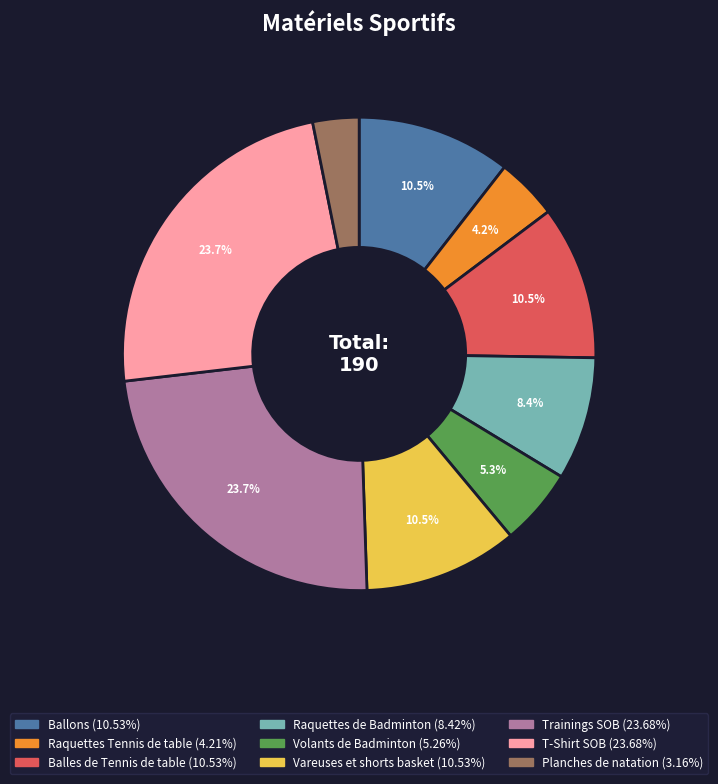

Is it true that Planches de natation is 3% of the pie?

True